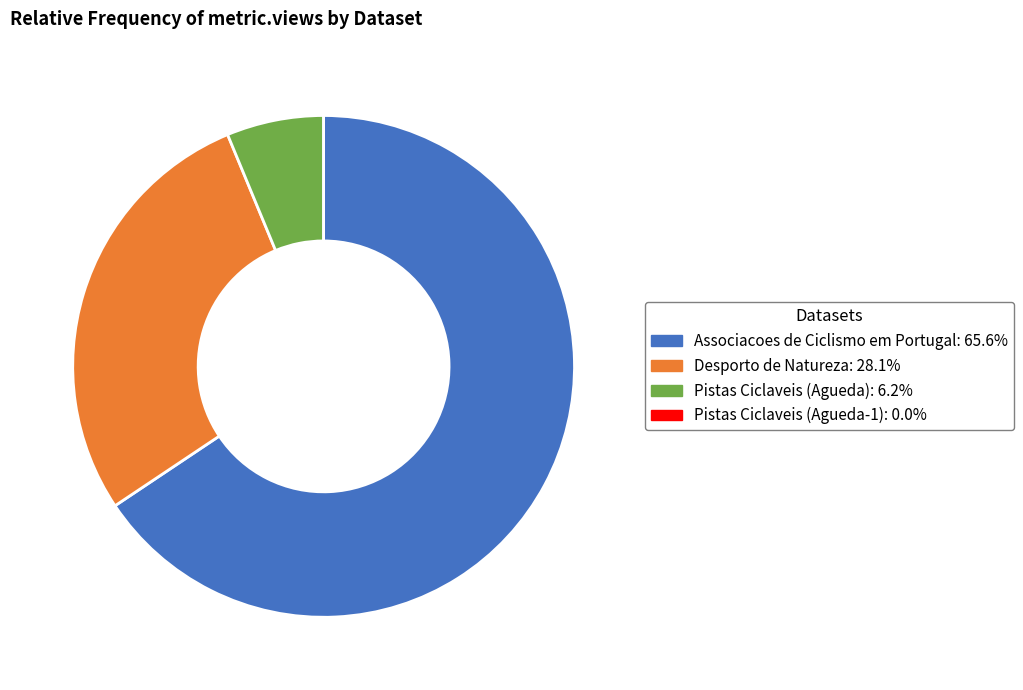

Which category has the biggest portion of the pie?

Associacoes de Ciclismo em Portugal